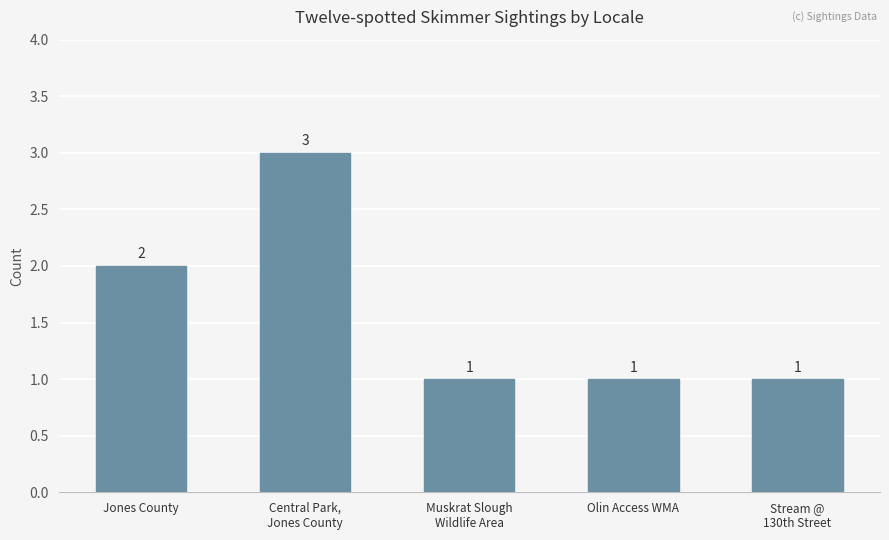

Count the number of values greater than 1.

2